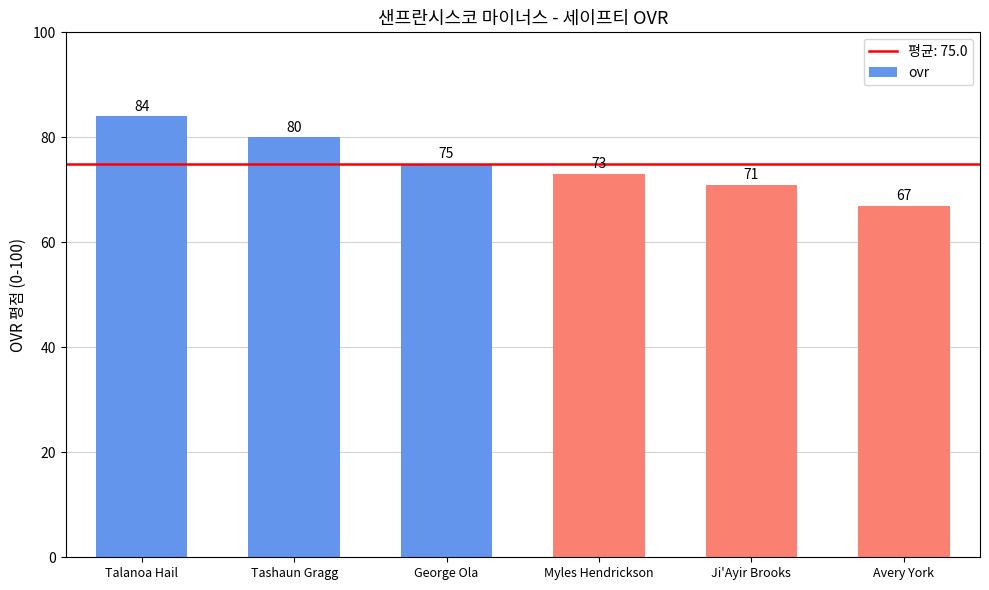

How many categories are shown in the chart?

6